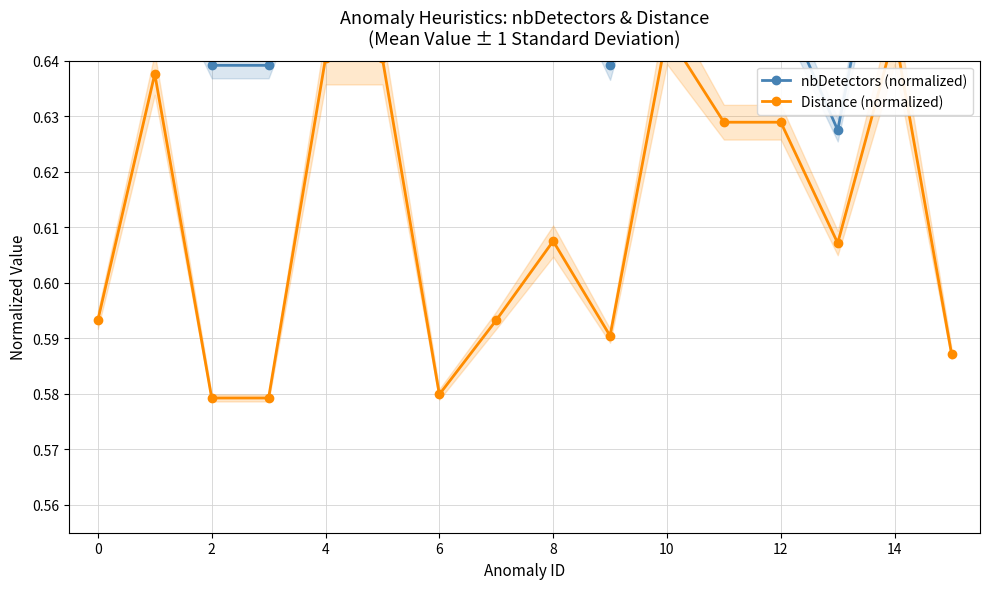

At which label is nbDetectors (normalized) closest to 0?

13